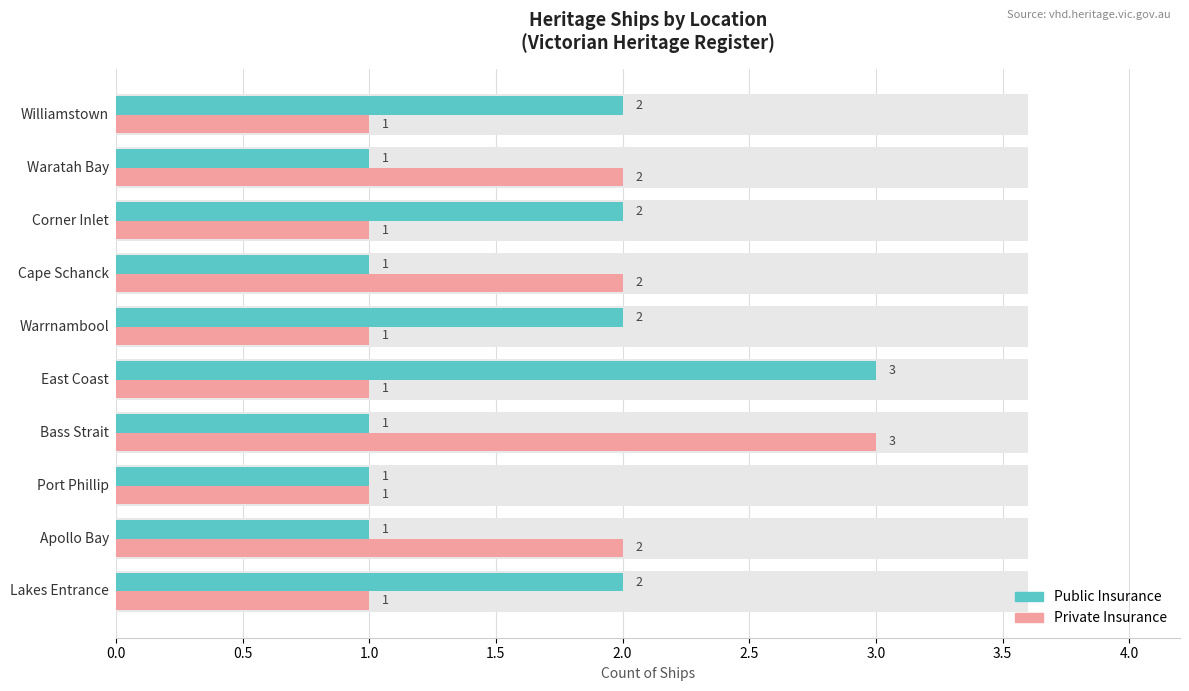

How many values in the Public Insurance series exceed 2?

1